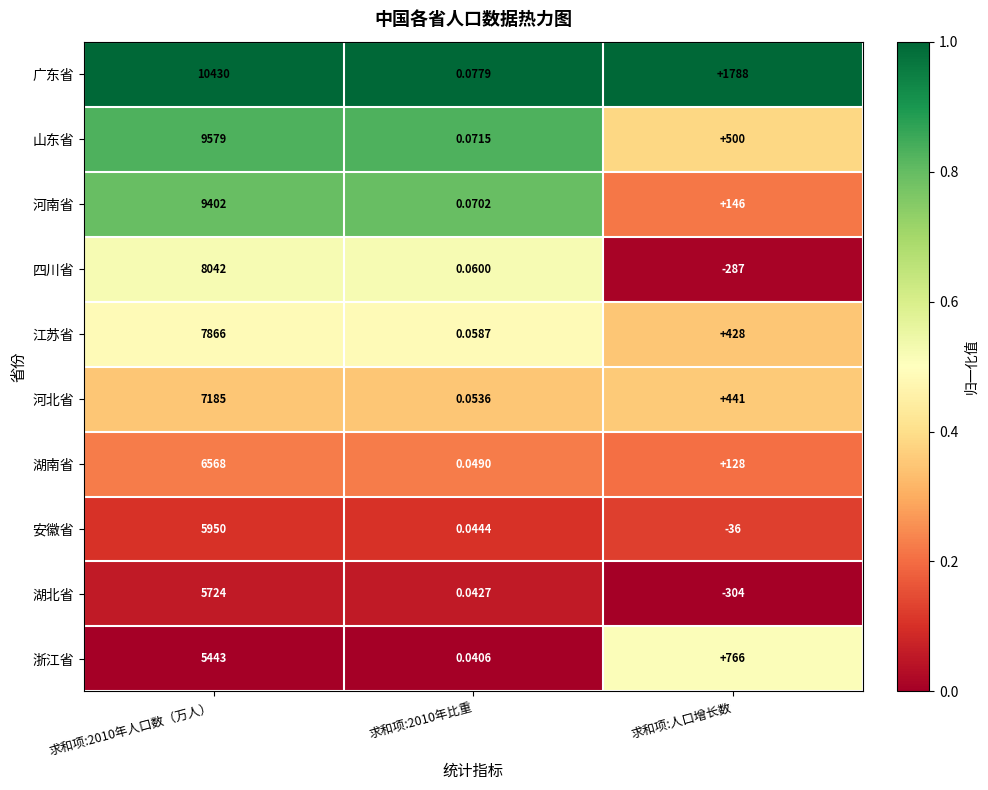

At 求和项:人口增长数, list the series in order from largest to smallest.

广东省, 浙江省, 山东省, 河北省, 江苏省, 河南省, 湖南省, 安徽省, 四川省, 湖北省